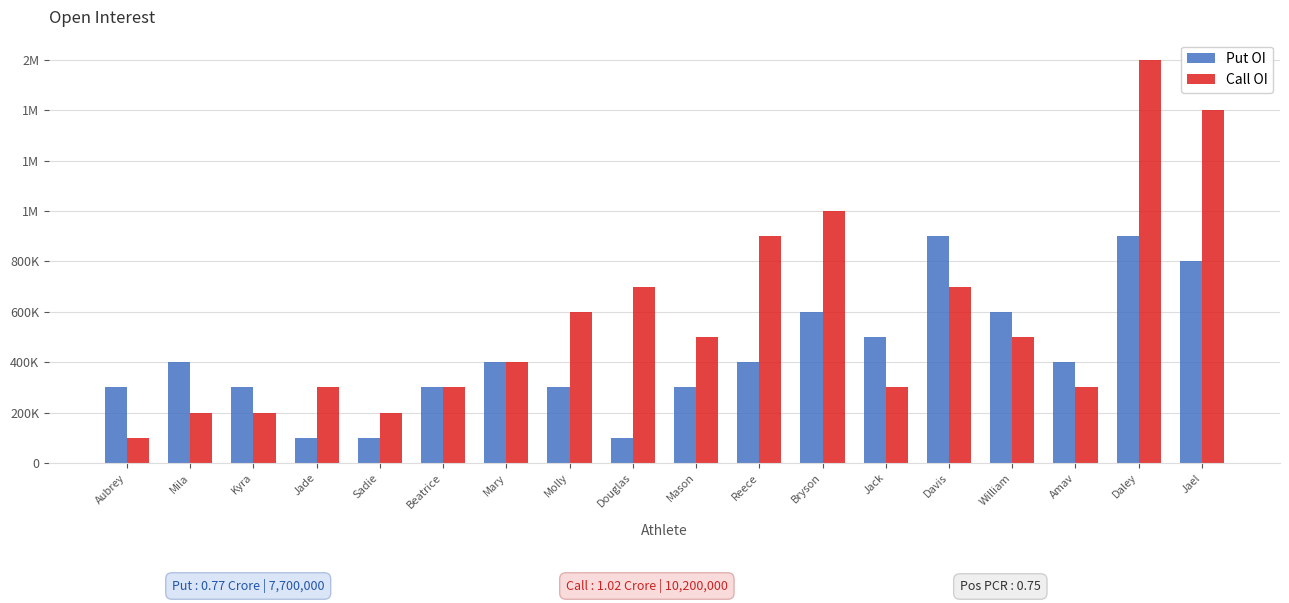

List the series in order of their peak value, lowest first.

Put OI, Call OI